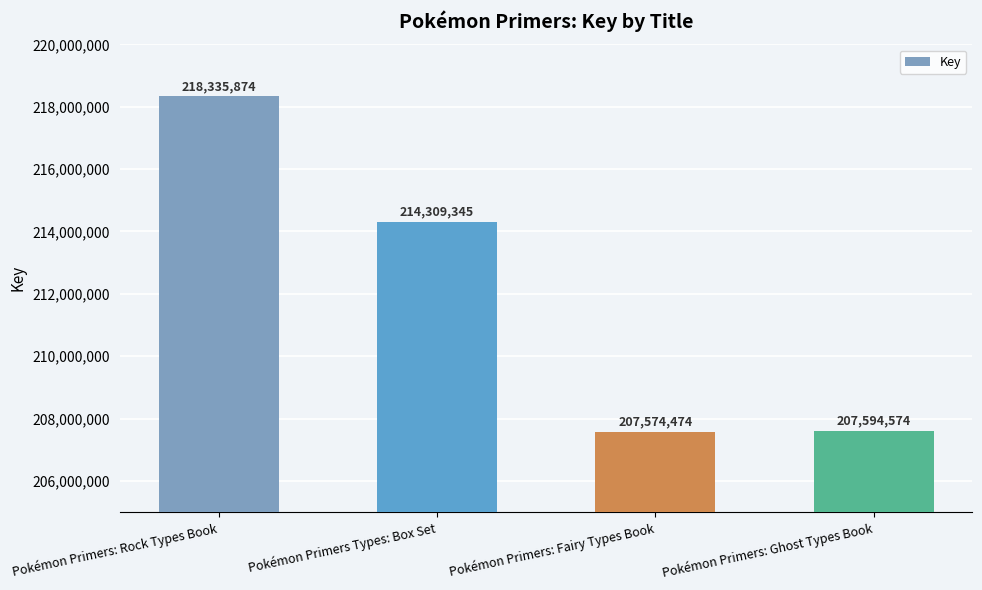

Reading left to right, list all the values displayed in this chart.

Pokémon Primers: Rock Types Book=218335874	Pokémon Primers Types: Box Set=214309345	Pokémon Primers: Fairy Types Book=207574474	Pokémon Primers: Ghost Types Book=207594574